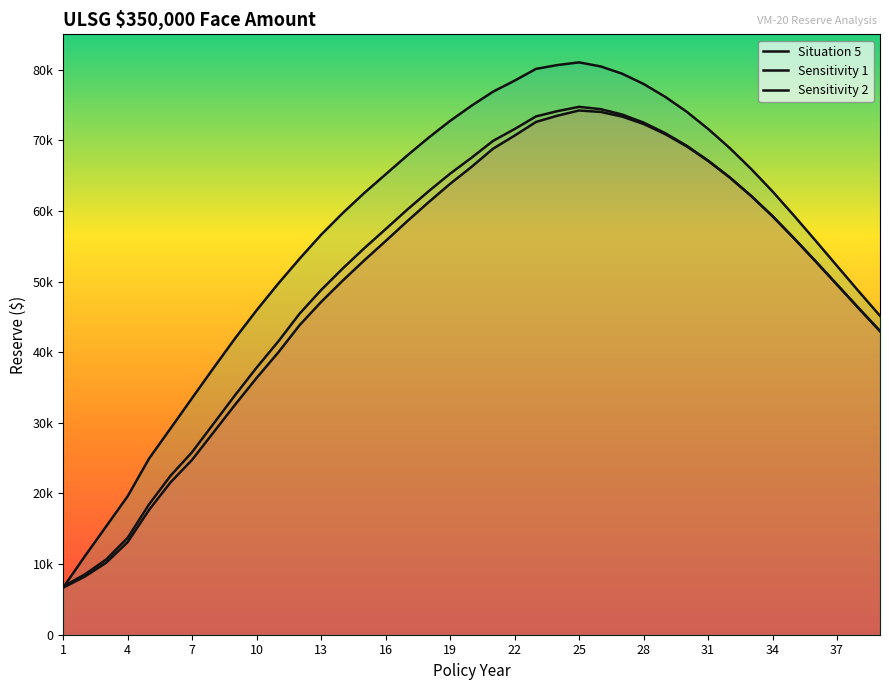

How many data points in Sensitivity 2 are above 62519?

19